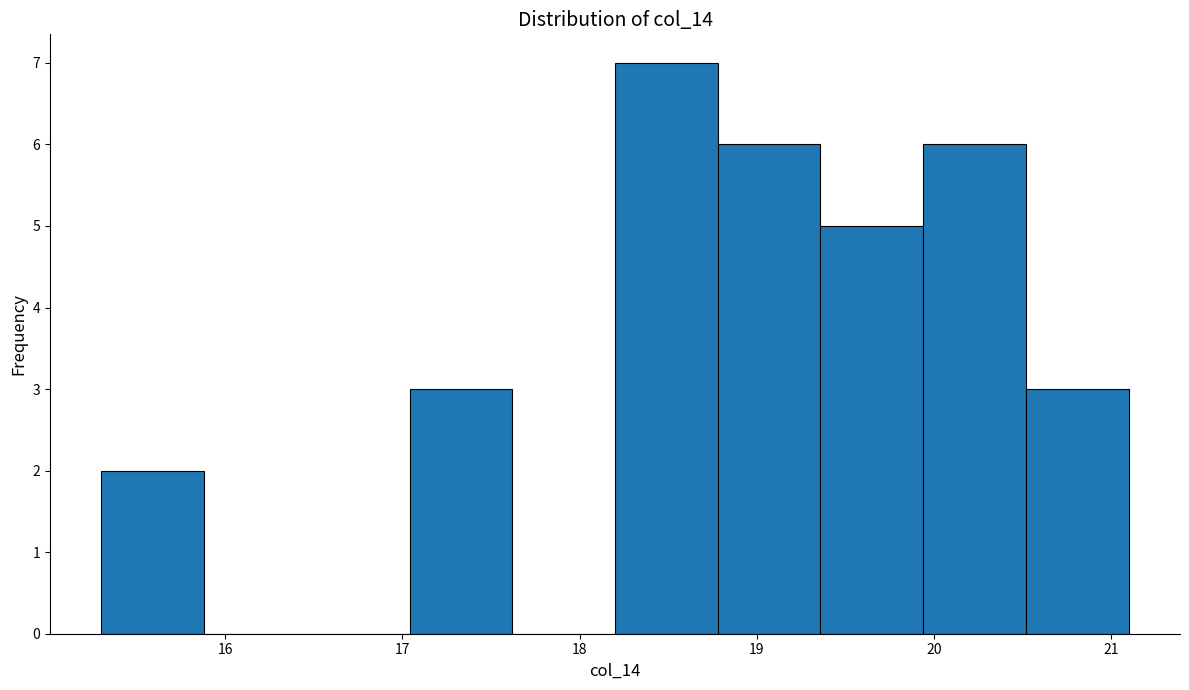

How tall is the bar that spans 19.36 to 19.94 on the x-axis? Neither the bar edges nor the heights are printed on the chart, so give them approximately, as read against the axes.

5